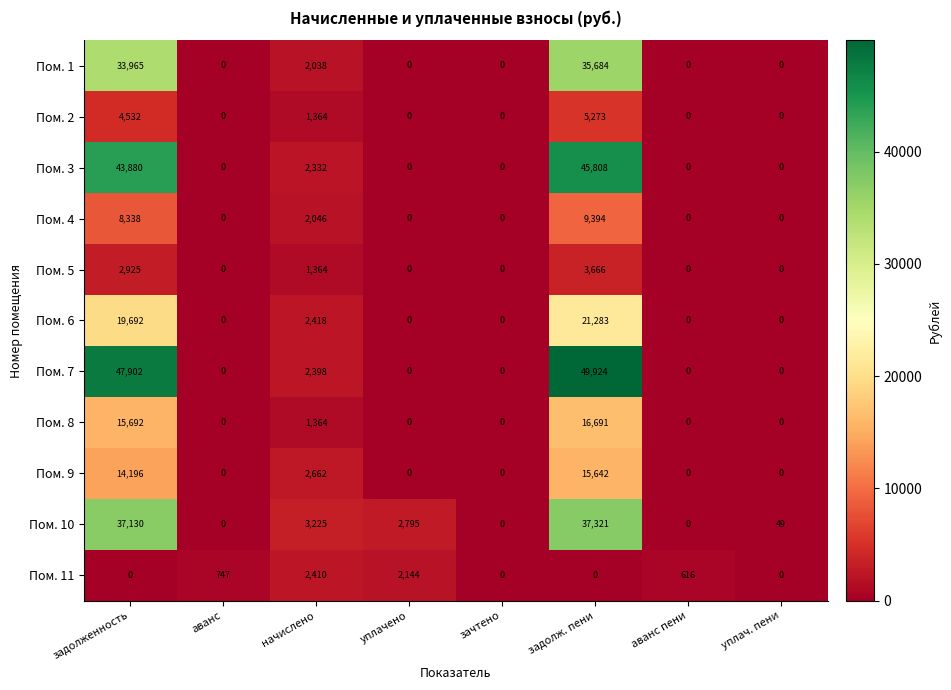

The value of Пом. 7 at задолж. пени is 79965. True or false?

False